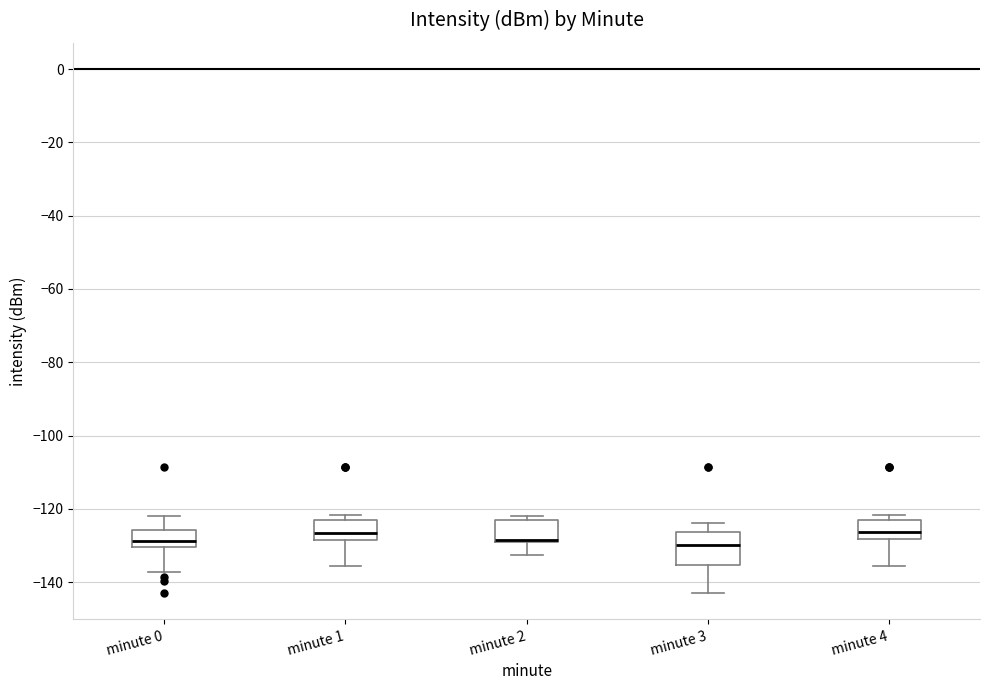

Where does the upper whisker of the box for minute 3 end on the y-axis? The values are not printed on the chart, so give them approximately, as read against the axis.

-124